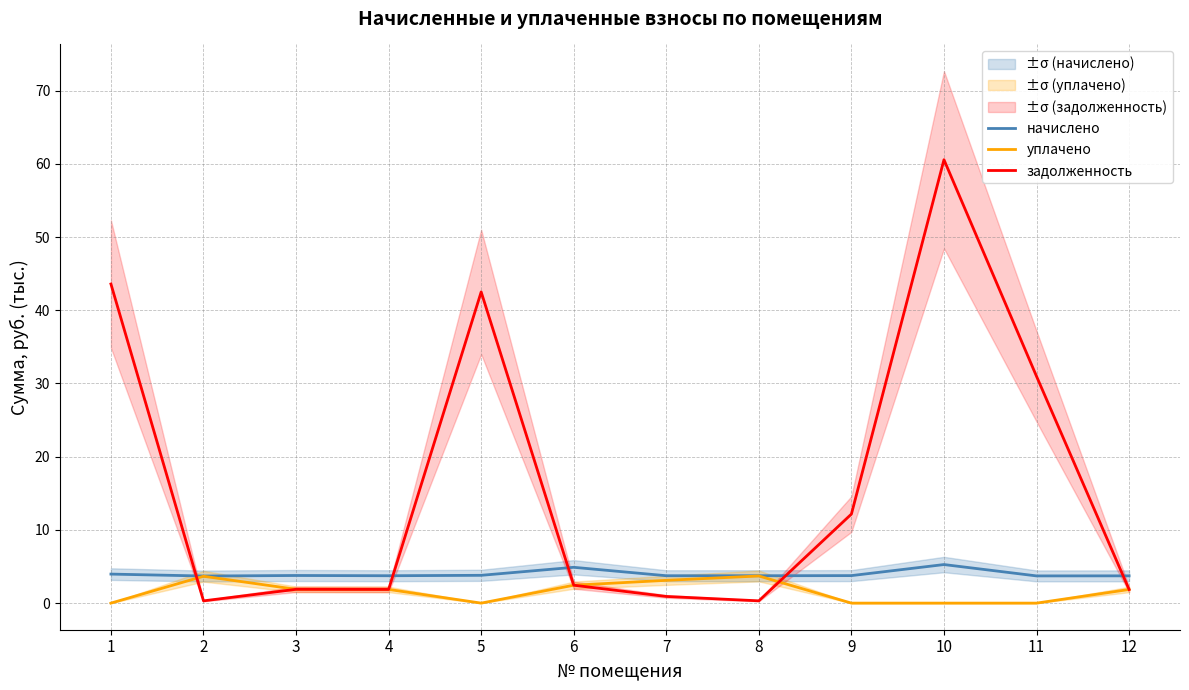

Between which two adjacent categories do задолженность and начислено first intersect?

1 and 2